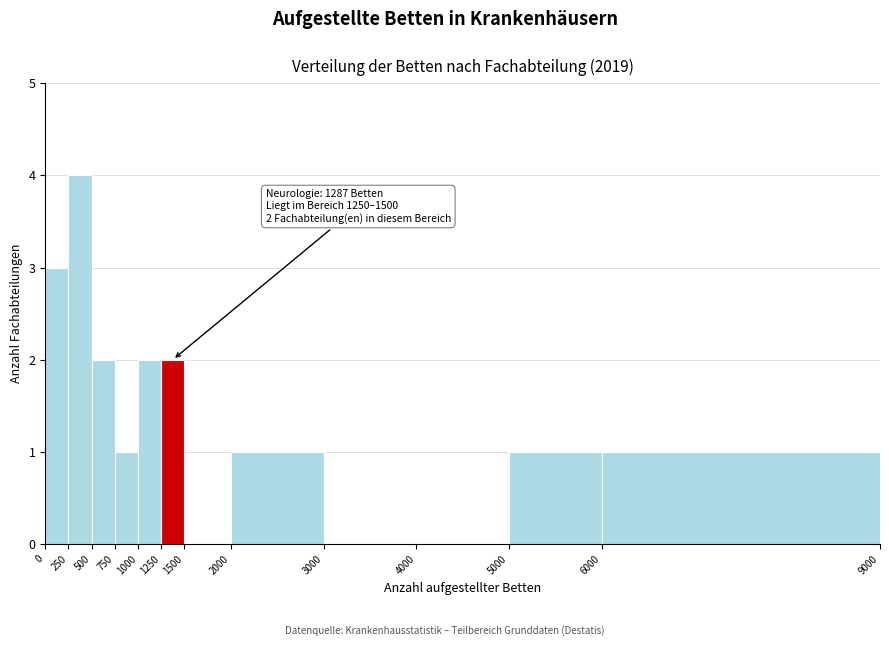

Over which range of the x-axis is the bar tallest?

250 to 500